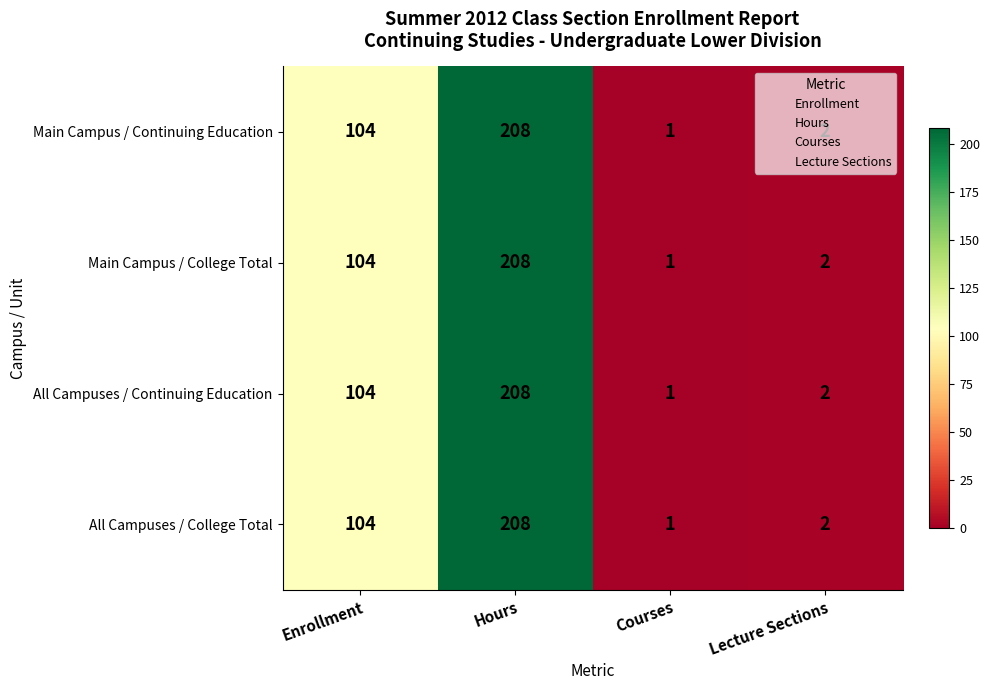

What is the maximum value shown in the chart?

208